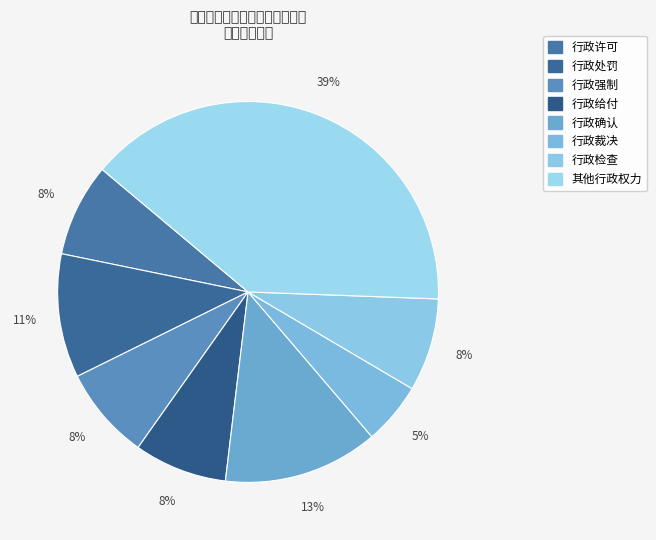

How many slices are in this pie chart?

8